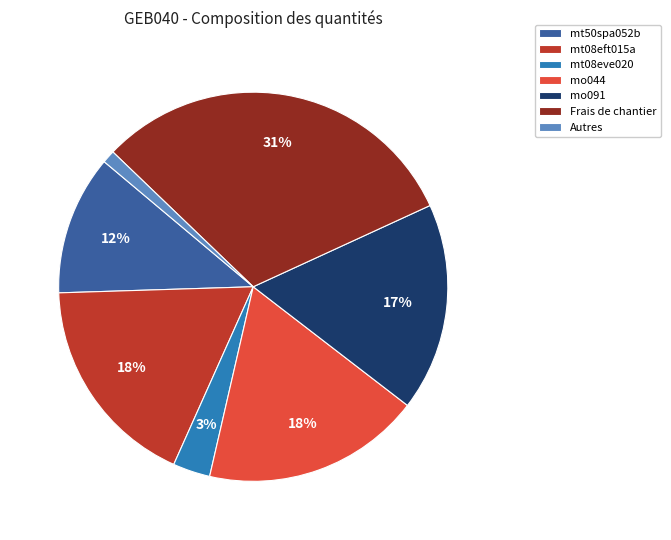

Is it true that mt08eve020 is 11% of the pie?

False